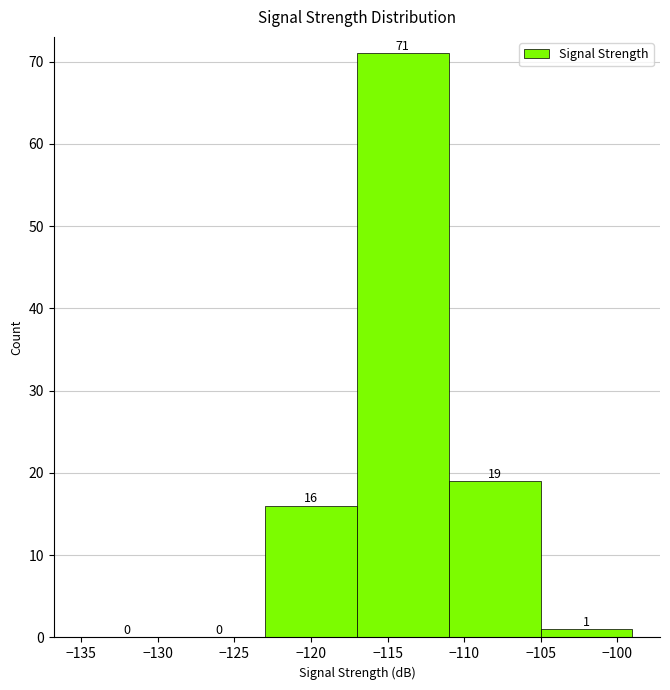

Reading left to right, list every bar in this chart as the range it spans on the x-axis followed by its height.

-135 to -129: 0
-129 to -123: 0
-123 to -117: 16
-117 to -111: 71
-111 to -105: 19
-105 to -99: 1